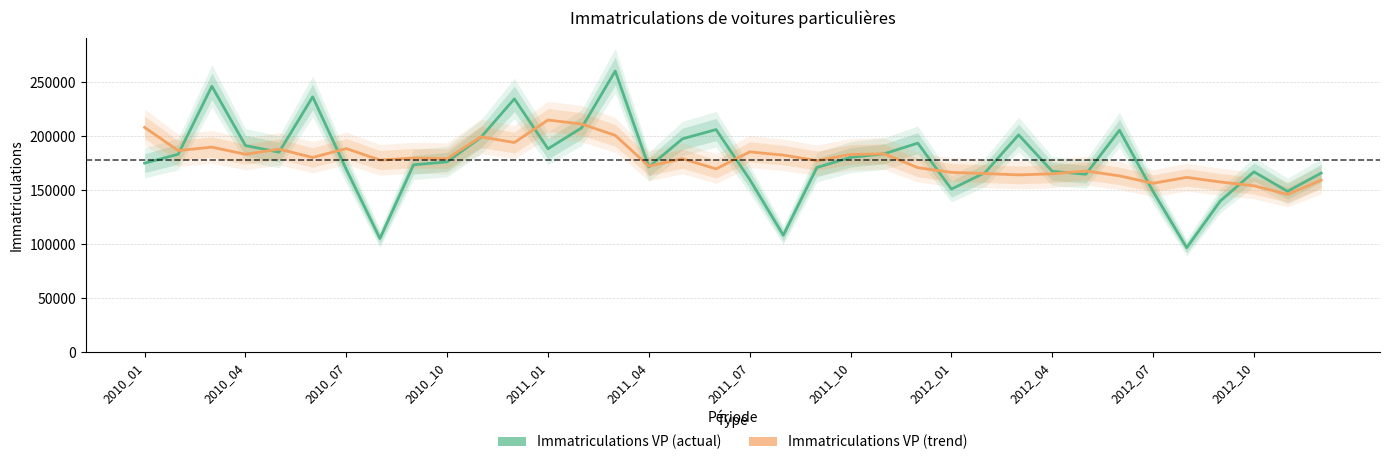

What is the difference between the maximum and minimum values in the Immatriculations VP (actual) series?

163565